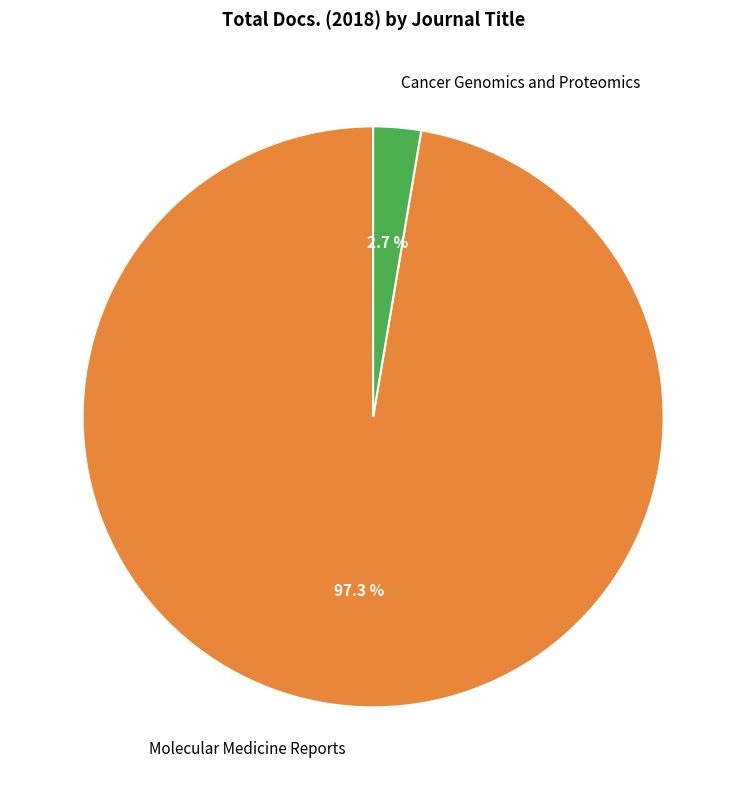

Which category has the biggest portion of the pie?

Molecular Medicine Reports